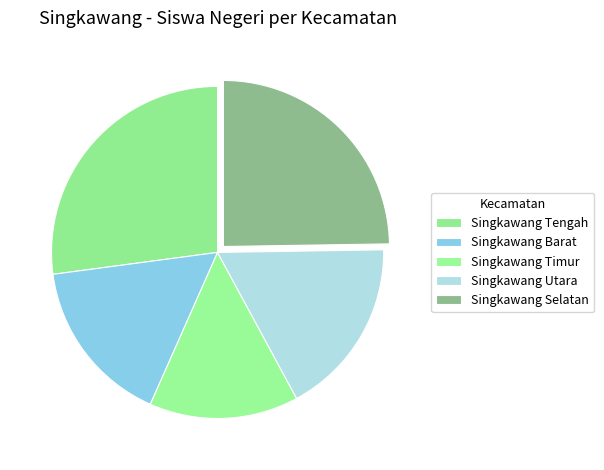

How many slices are in this pie chart?

5